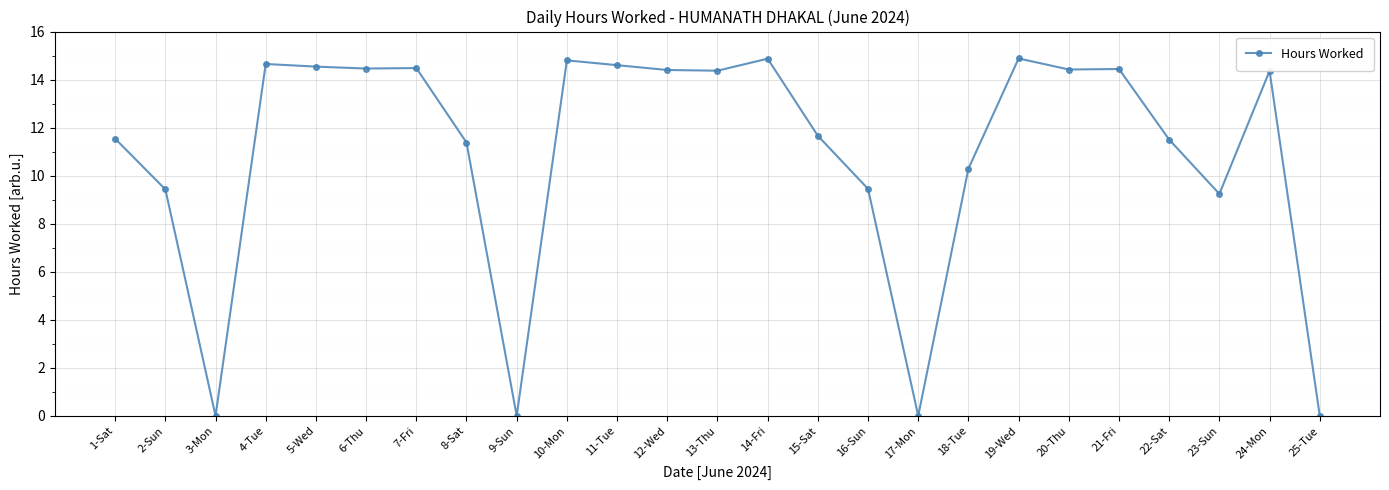

True or false: the data has more than 1 interior local peaks.

True